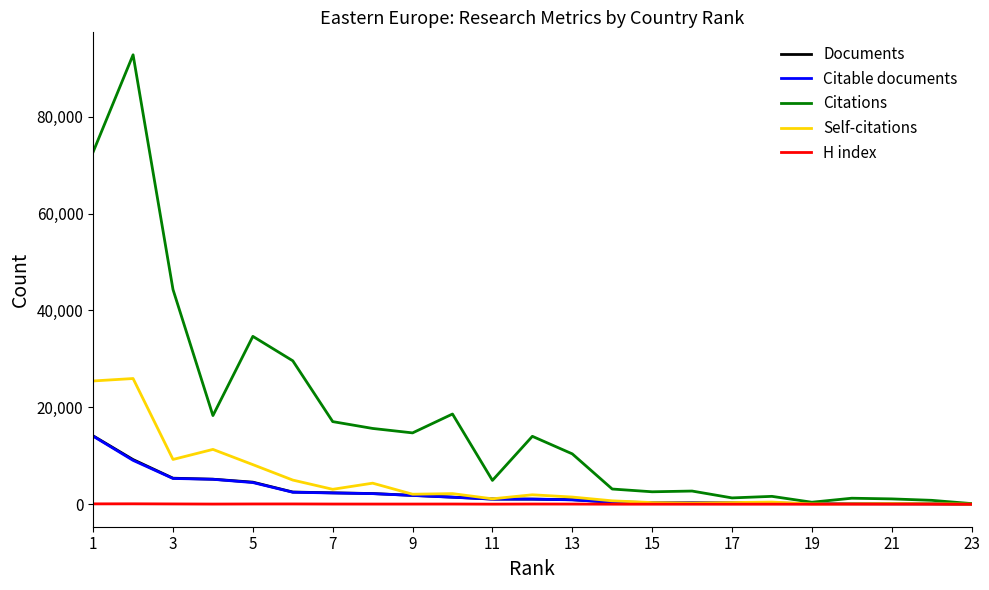

Which series has the widest spread of values?

Citations